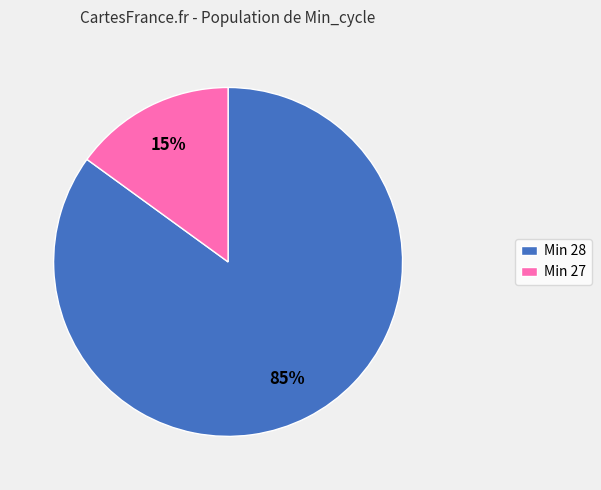

Which has a higher value, Min 28 or Min 27?

Min 28